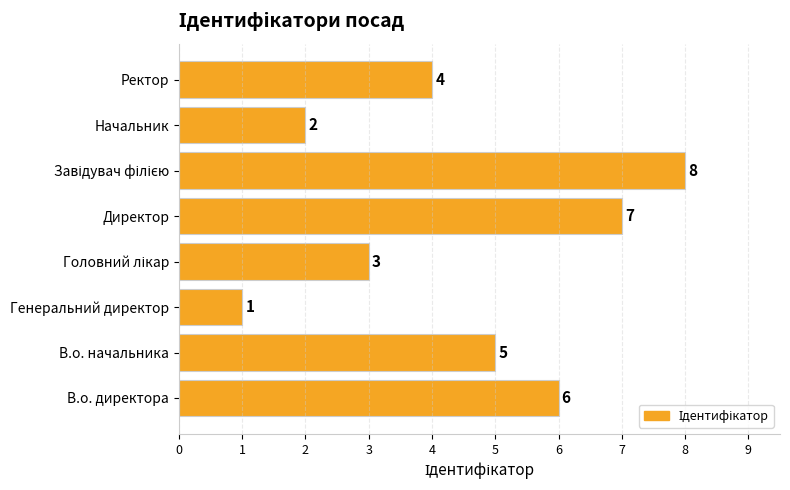

Is it true that the value at Генеральний директор is 2?

False